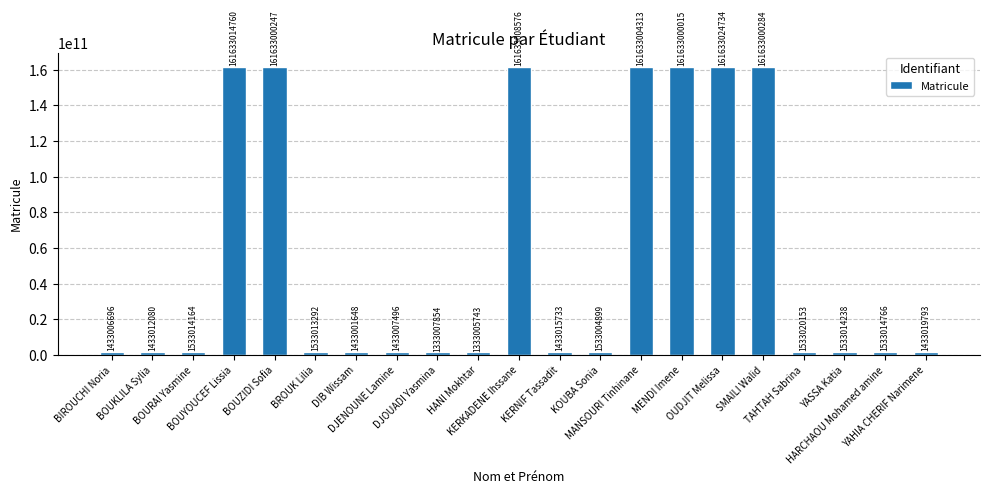

List the labels in order of value, smallest first.

HANI Mokhtar, DJOUADI Yasmina, DIB Wissam, BIROUCHI Noria, DJENOUNE Lamine, BOUKLILA Sylia, KERNIF Tassadit, YAHIA CHERIF Narimene, KOUBA Sonia, BROUK Lilia, BOURAI Yasmine, YASSA Katia, HARCHAOU Mohamed amine, TAHTAH Sabrina, MENDI Imene, BOUZIDI Sofia, SMAILI Walid, MANSOURI Tinhinane, KERKADENE Ihssane, BOUYOUCEF Lissia, OUDJIT Melissa